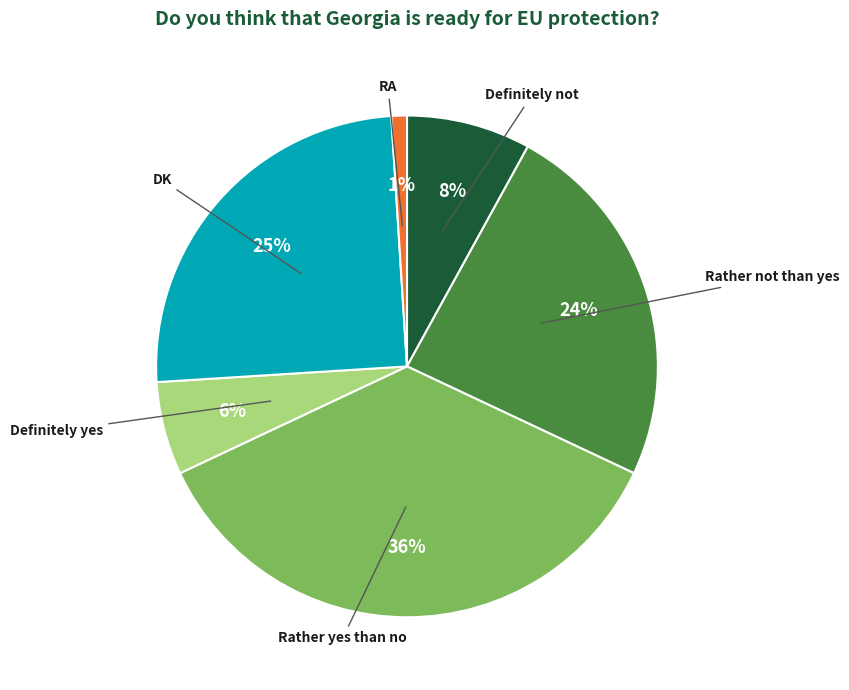

Rank the categories by value from lowest to highest.

RA, Definitely yes, Definitely not, Rather not than yes, DK, Rather yes than no